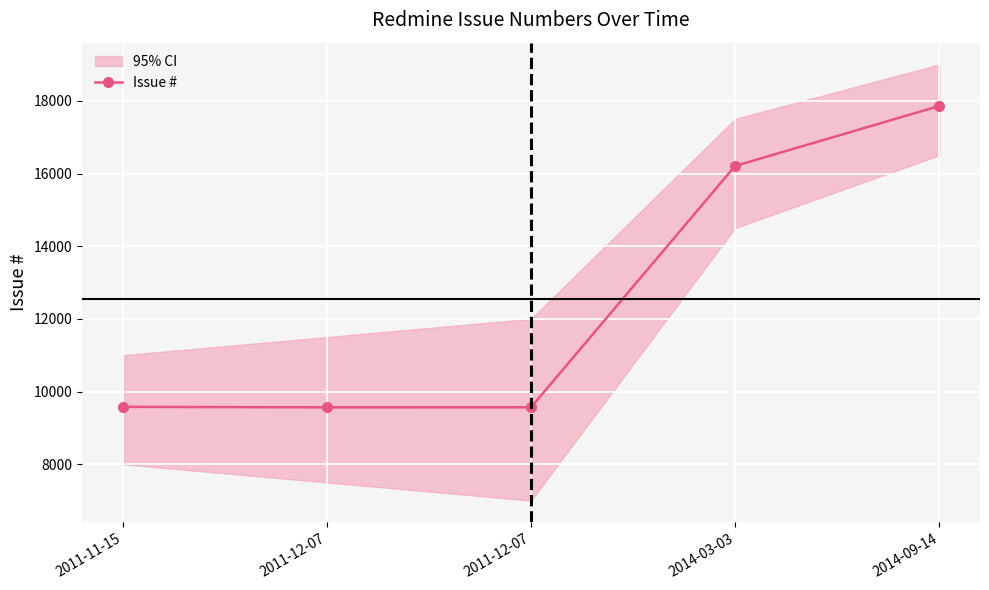

List the labels in order of value, smallest first.

2011-12-07, 2011-12-07, 2011-11-15, 2014-03-03, 2014-09-14